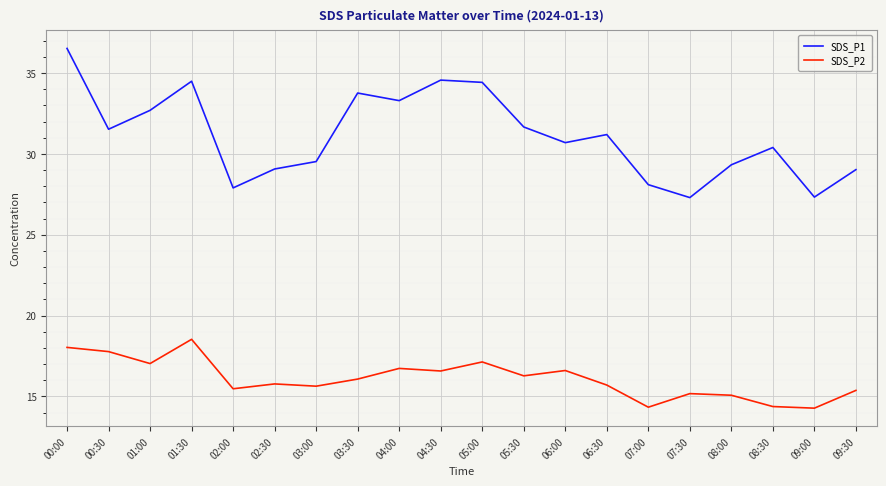

How many categories are shown in the chart?

20